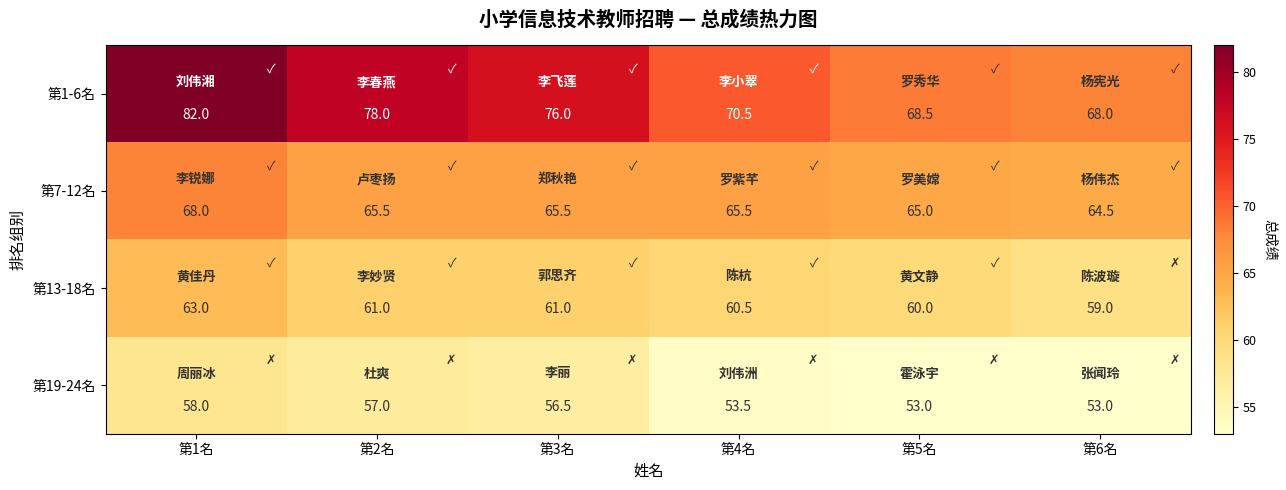

At how many categories does at least one series exceed 61?

6